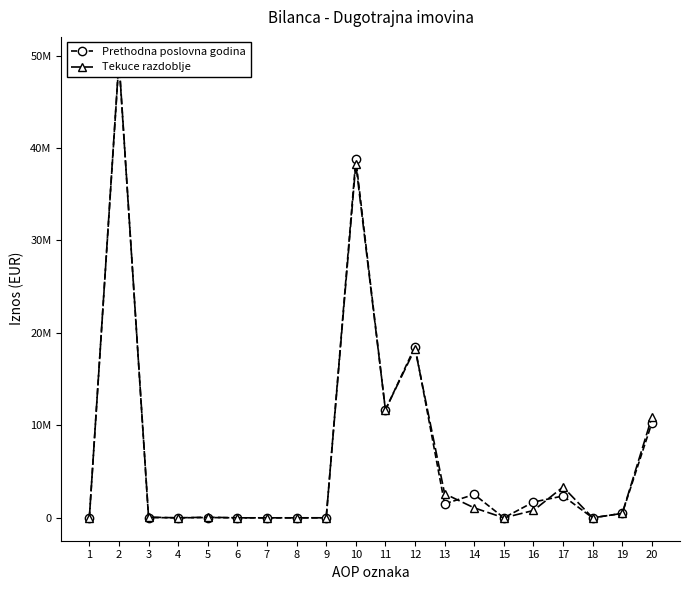

What is the value of the Prethodna poslovna godina point at the 19th from the left?

481324